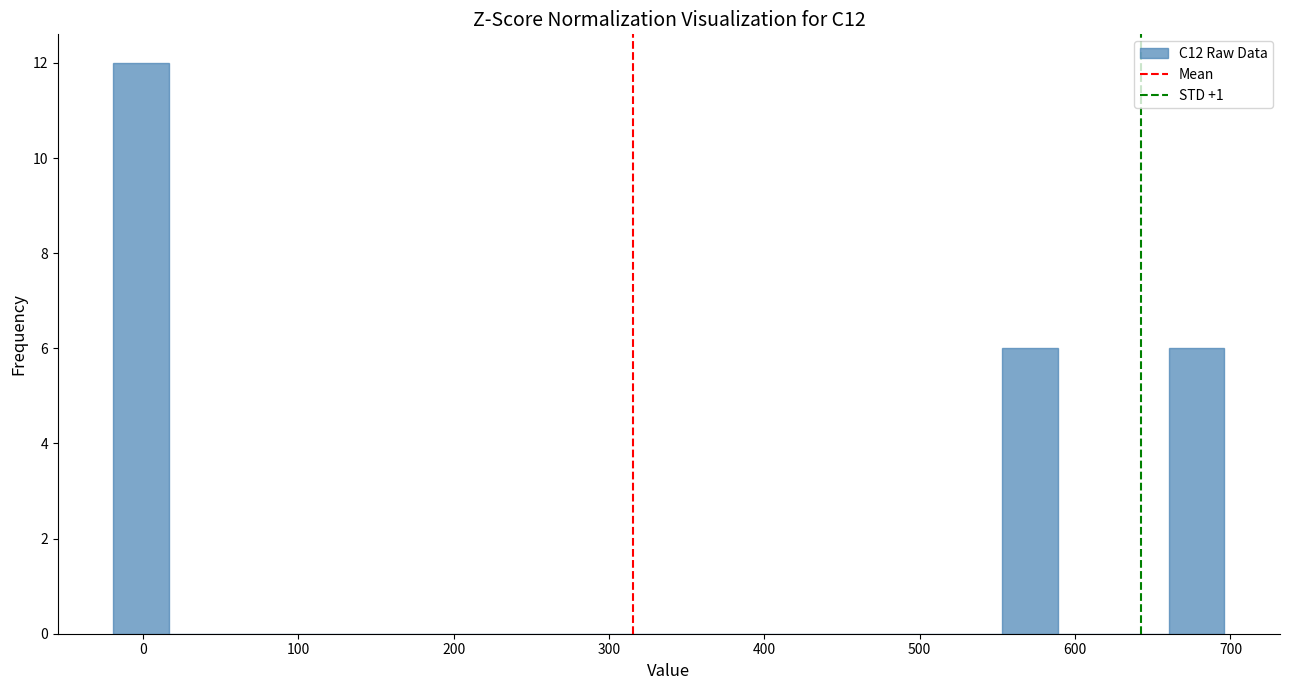

Around what value on the x-axis is the tallest bar? Give the approximate position of its centre, as read against the axis.

0